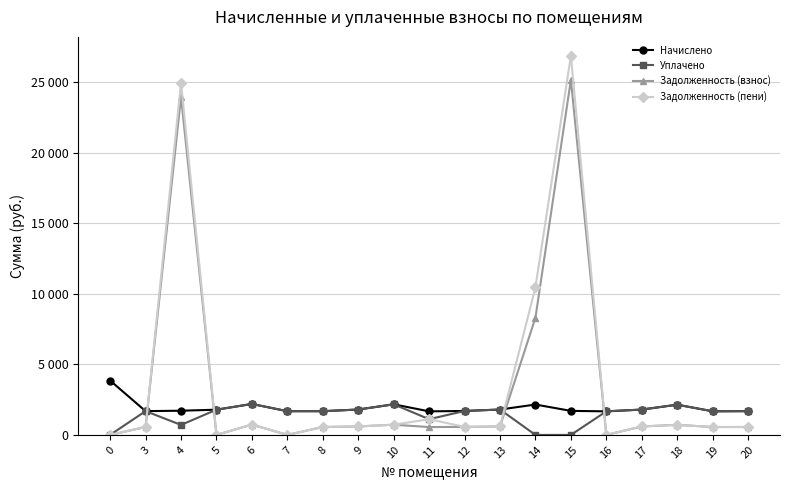

Is this an area chart (filled region under the line)?

No